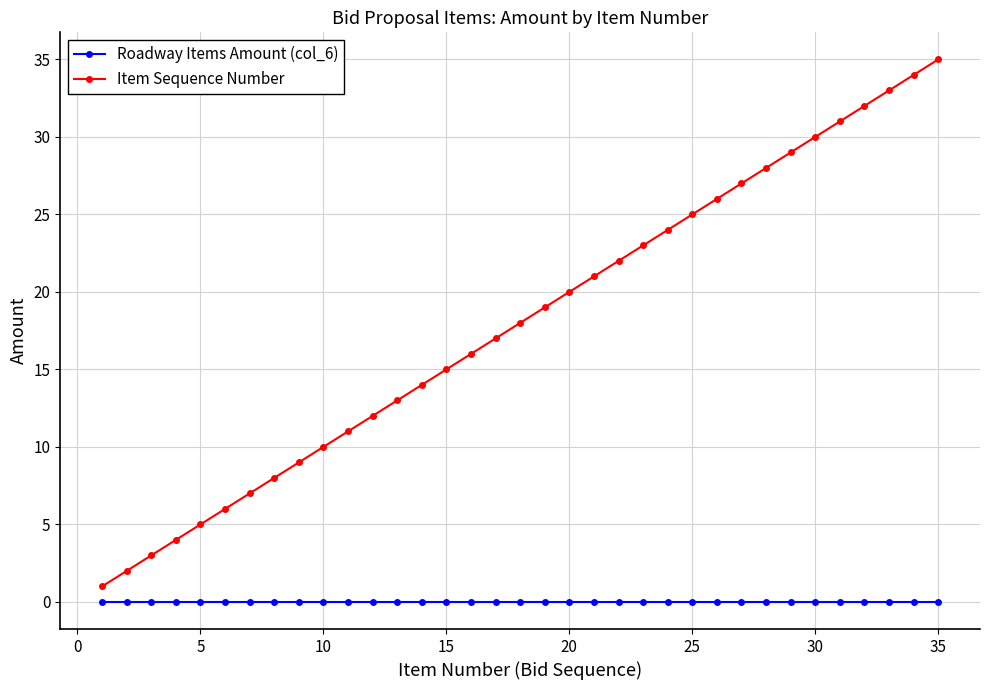

Does the chart display data point markers on the line(s)?

Yes